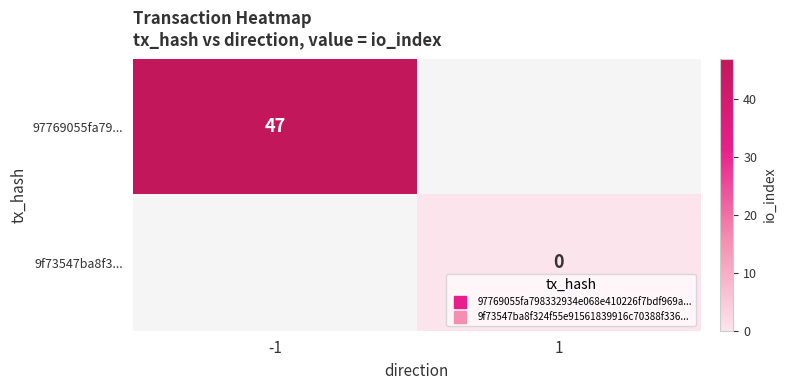

Which series has the widest spread of values?

97769055fa79...